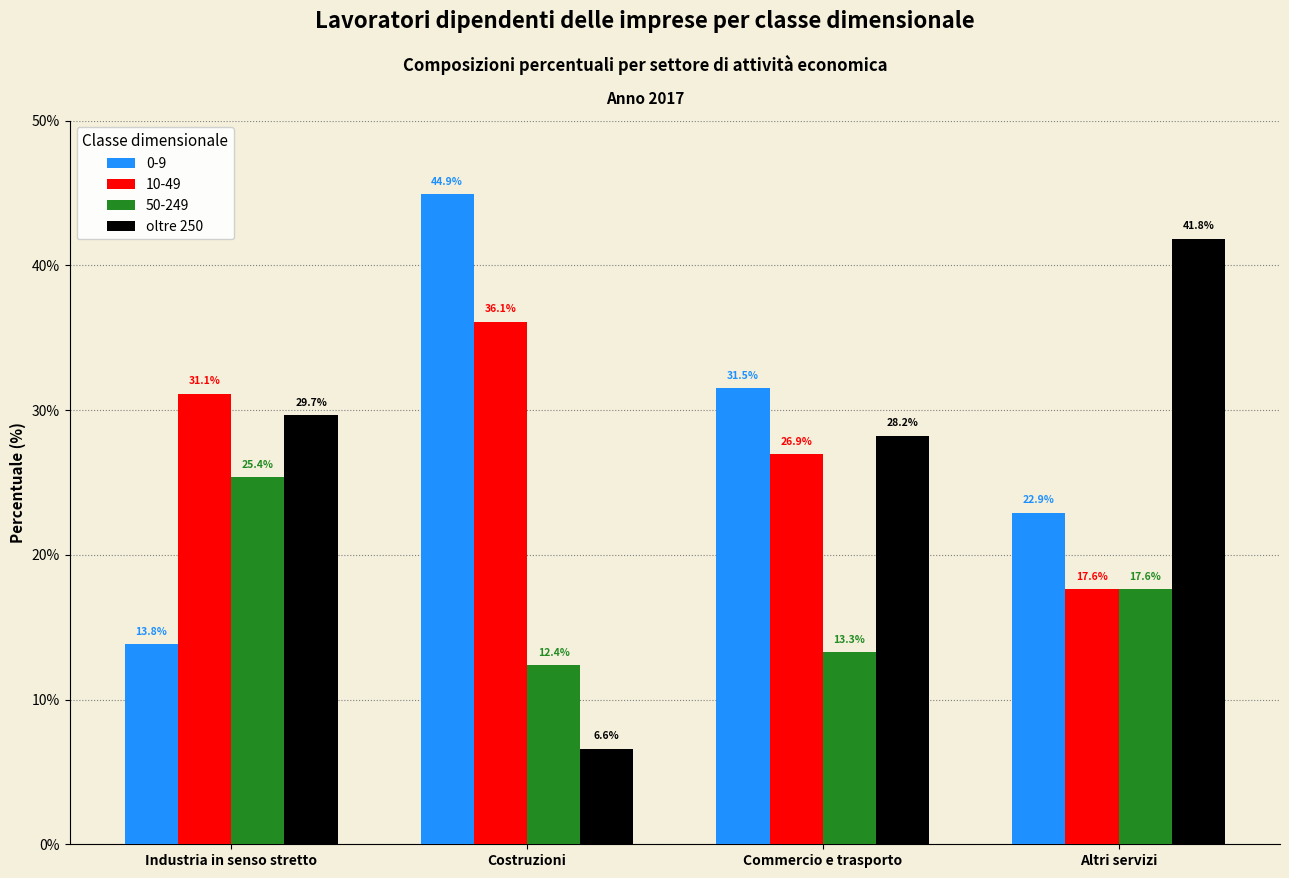

Is it true that 50-249 equals 37.7 at Industria in senso stretto?

False